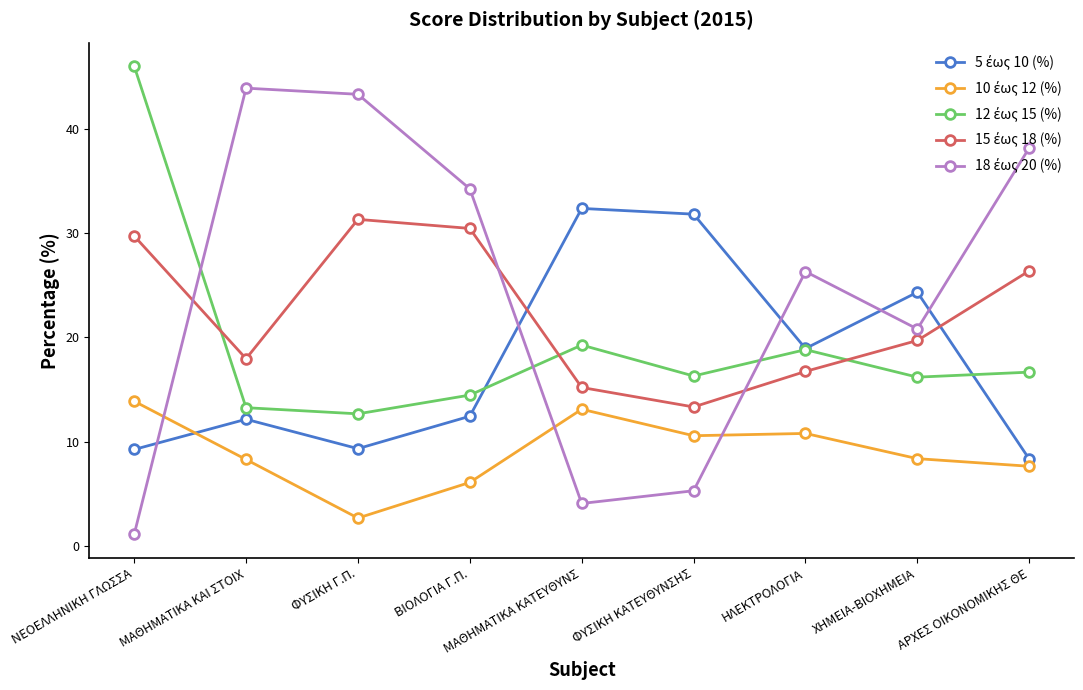

What is the maximum value shown in the chart?

46.0